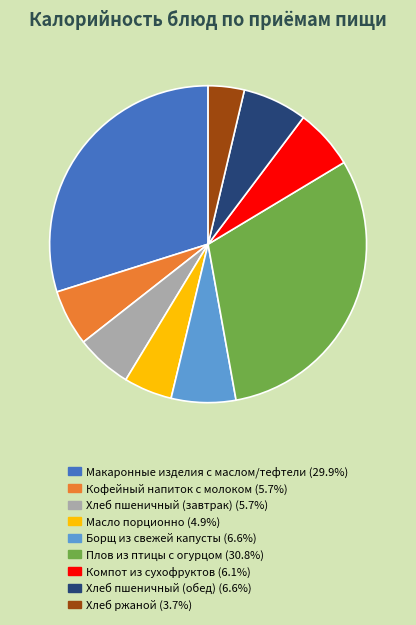

Combined, do Хлеб пшеничный (обед) and Хлеб ржаной account for over 50%?

No